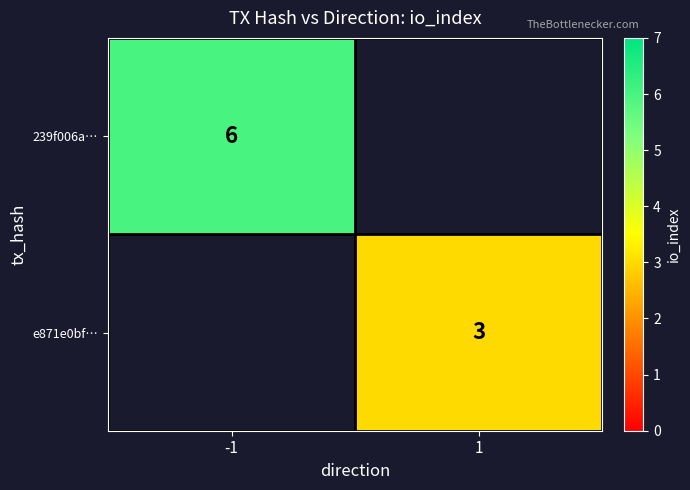

The value of 239f006a… at -1 is 4. True or false?

False